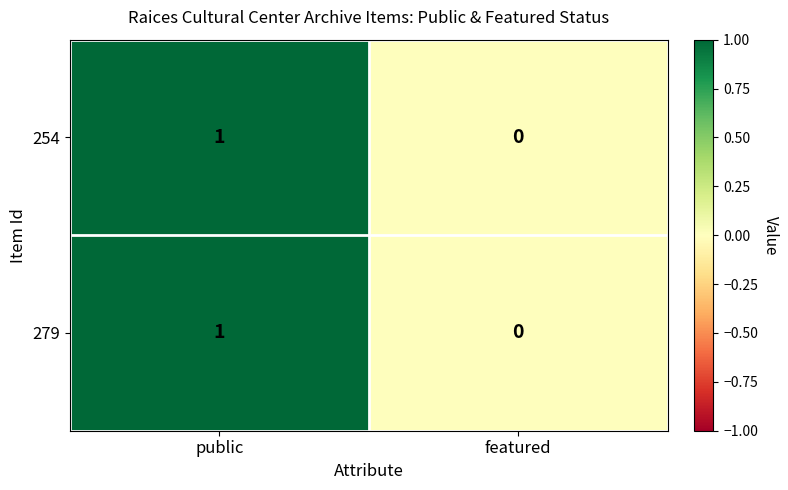

At which category is the sum across all series the highest?

public